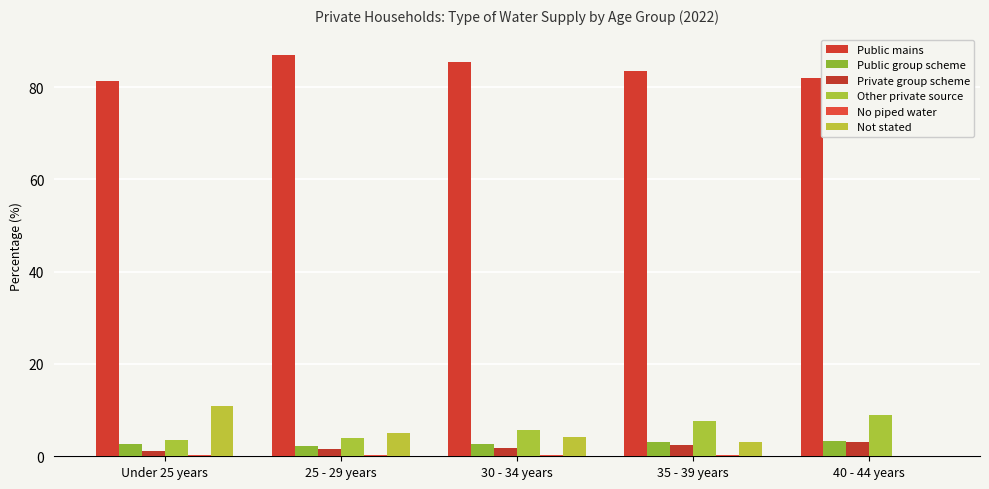

What is the approximate value of Public mains at 30 - 34 years?

85.4